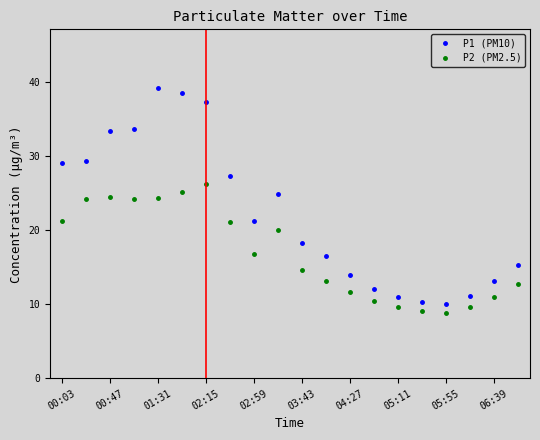

Rank the series by their average value, from lowest to highest.

P2 (PM2.5), P1 (PM10)